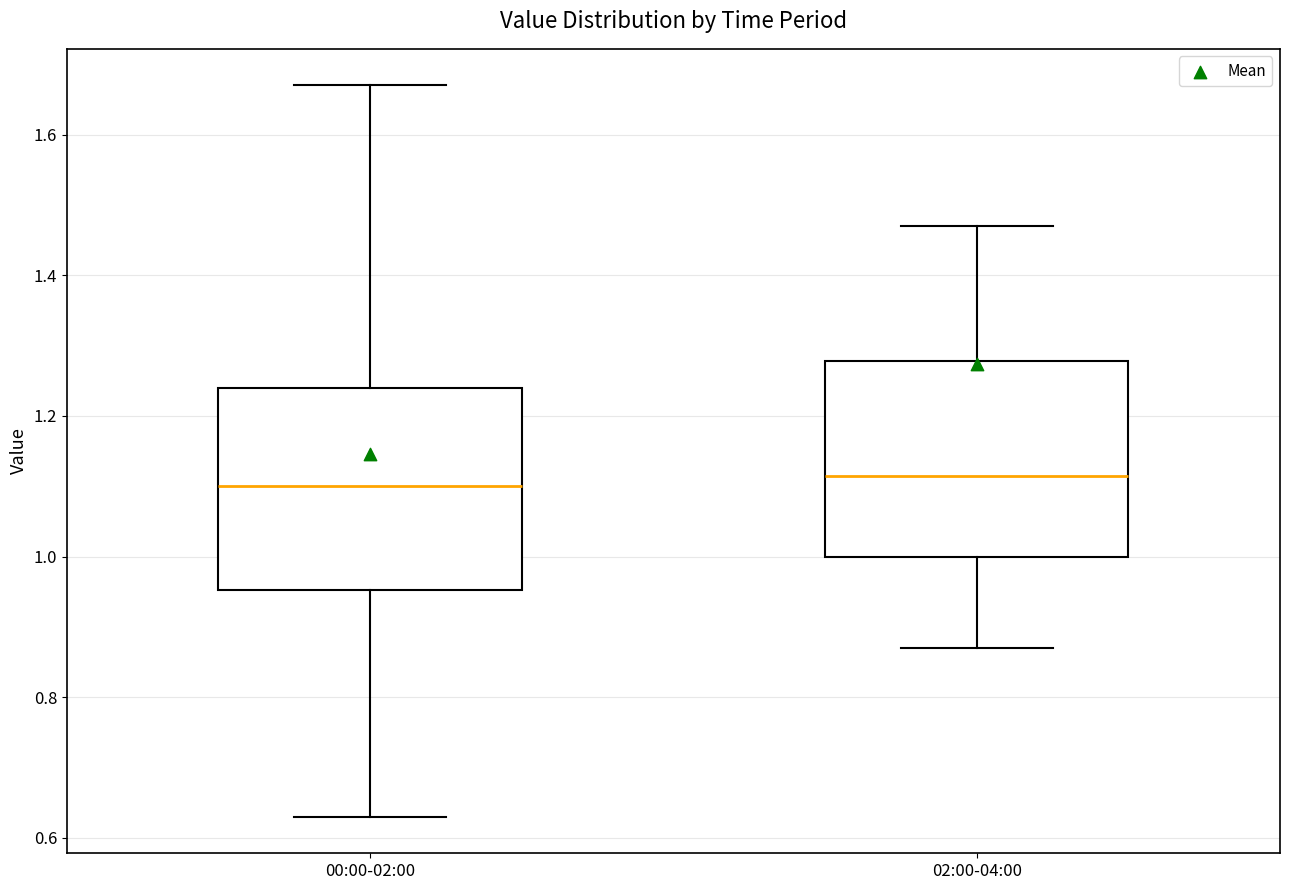

Reading left to right, transcribe this box plot: for each box, give where its median line is, the range the box spans, and where its two whiskers end, as read against the y-axis. The values are not printed on the chart, so give them approximately, as read against the axis.

00:00-02:00: median 1.10, box 0.96 to 1.24, whiskers 0.64 to 1.68
02:00-04:00: median 1.12, box 1.00 to 1.28, whiskers 0.88 to 1.48